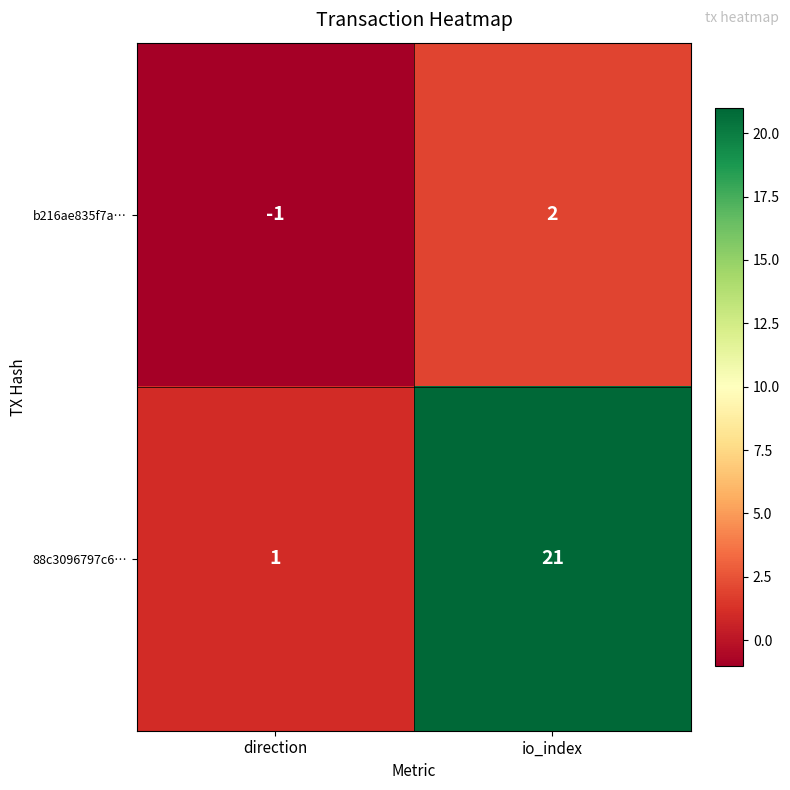

Where is 88c3096797c6… nearest to the value 11?

direction